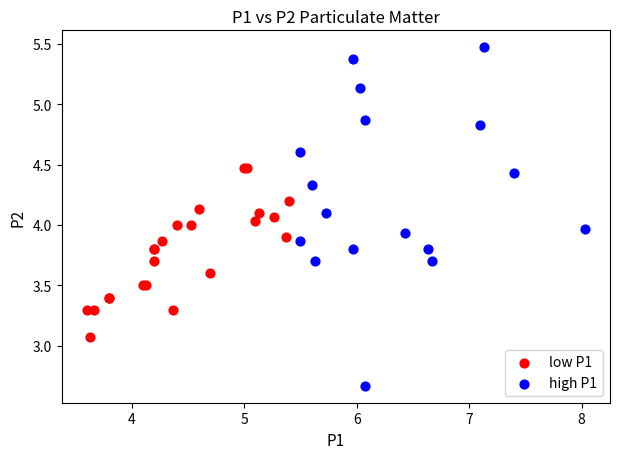

Which series has the largest Y range (max minus min)?

high P1